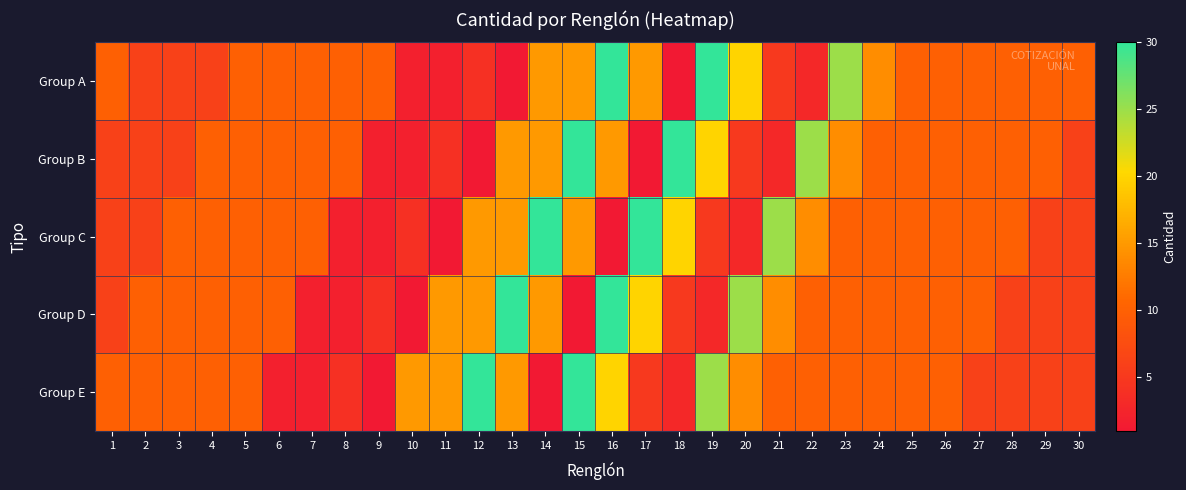

Count the number of categories in the chart.

30